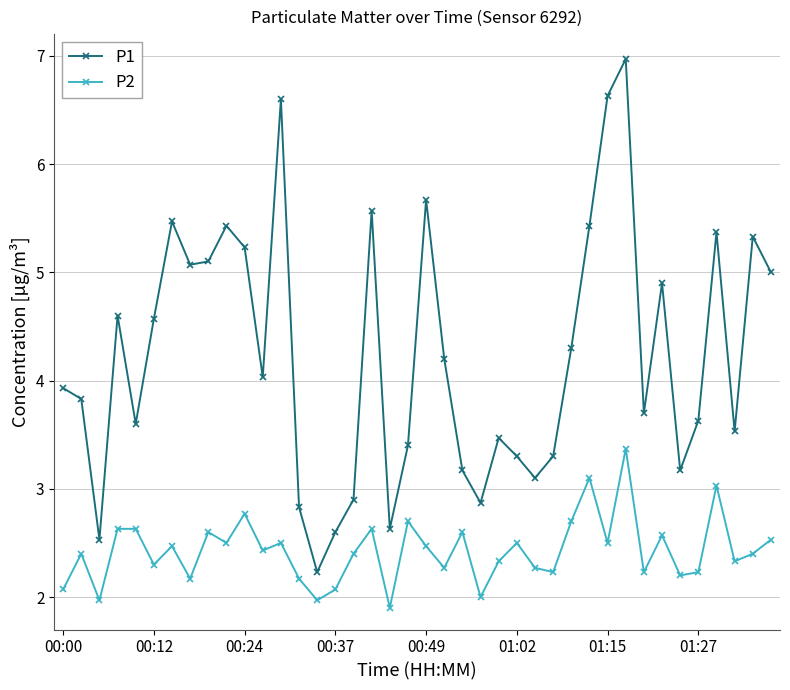

How many data points does each series have?

40